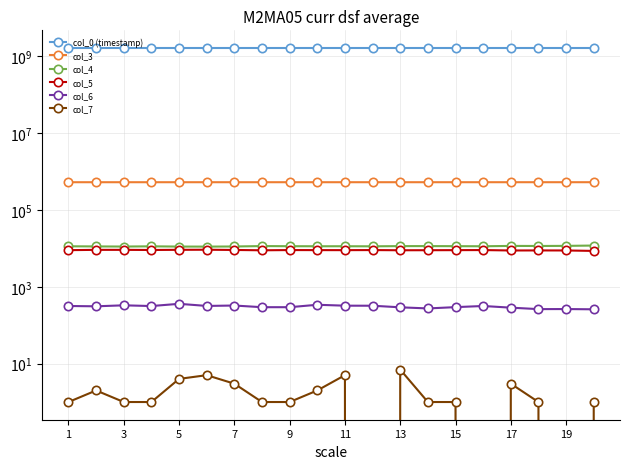

Count the number of categories in the chart.

20